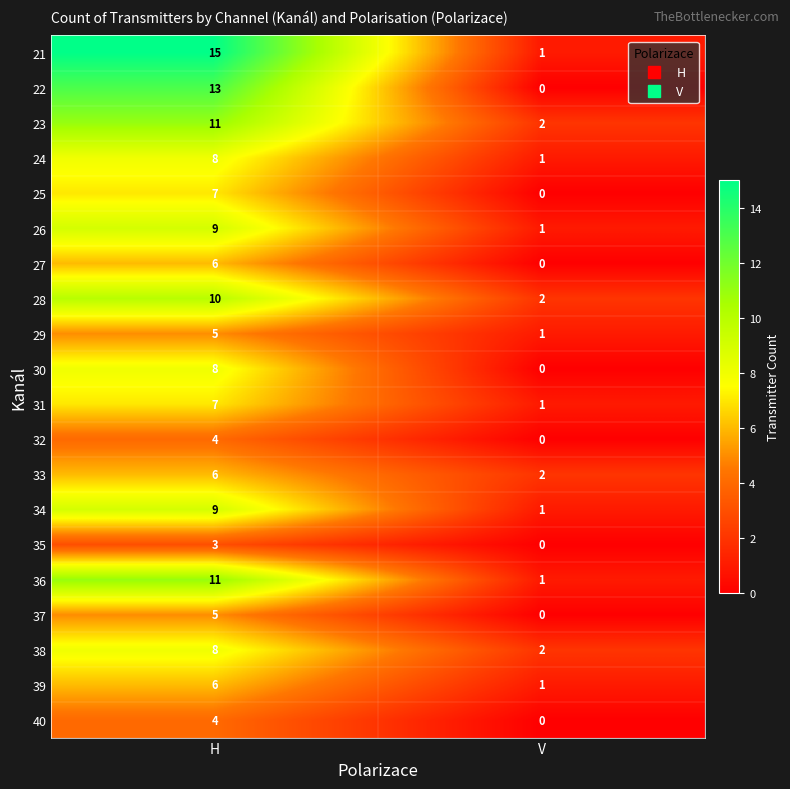

What is the average value of the 29 series?

3